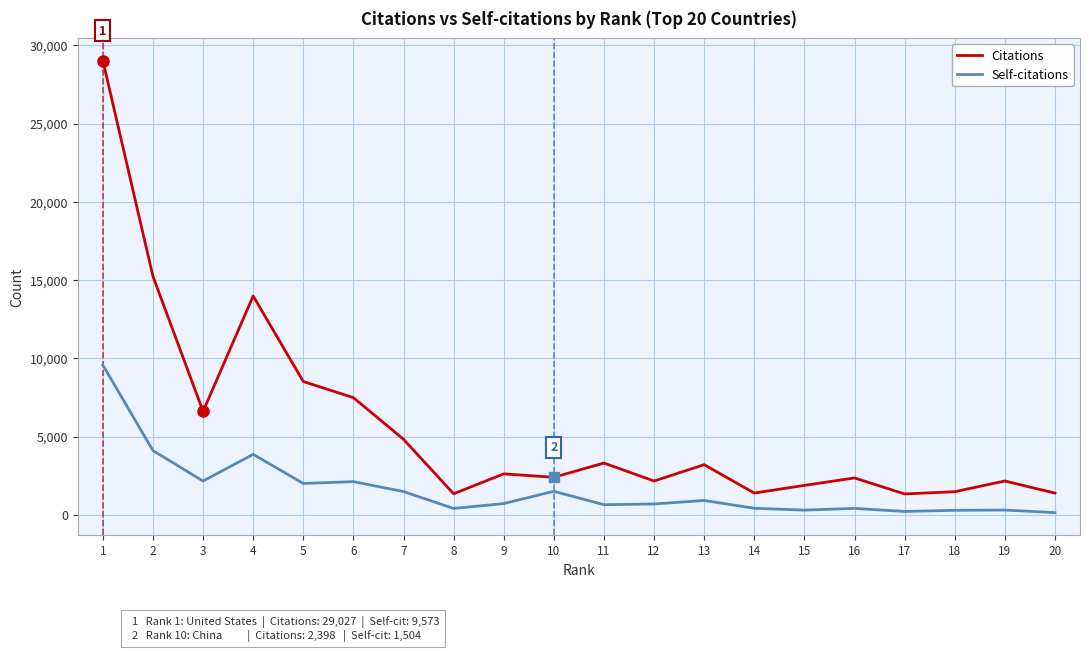

At how many categories does at least one series exceed 10287?

3